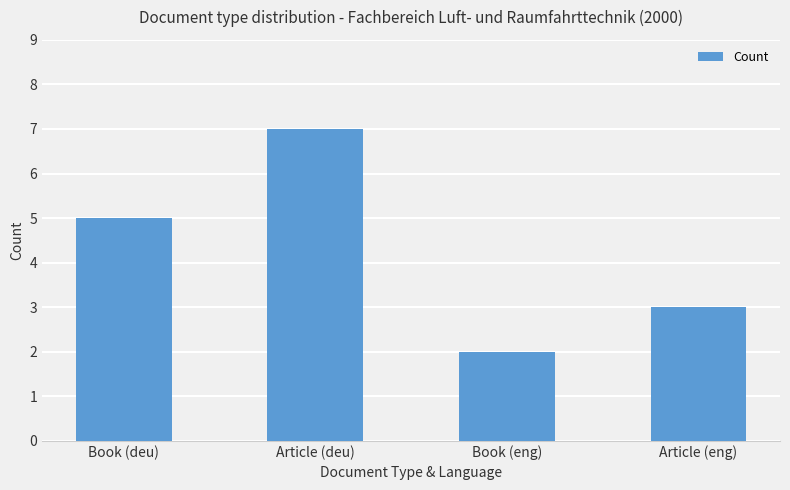

True or false: the data shows 8 at Book (deu).

False